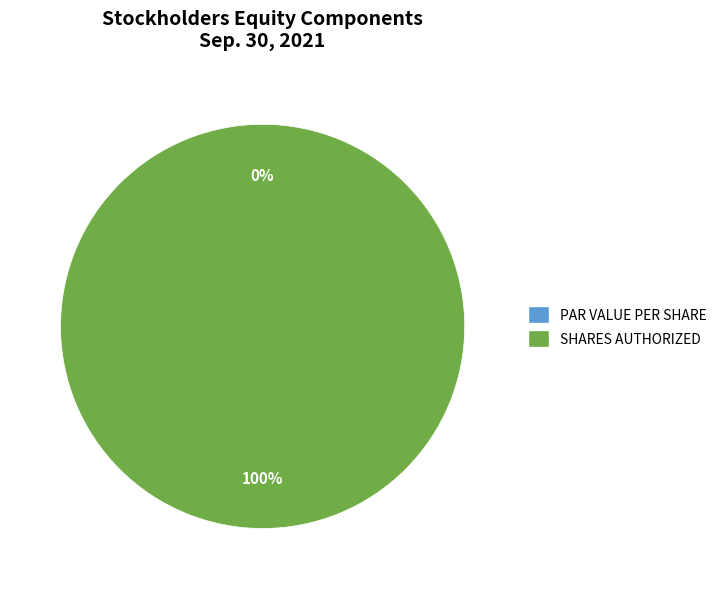

To the nearest percent, what is the combined percentage of Common Stock, Par or Stated Value Per Share and Common Stock, Shares Authorized?

100%